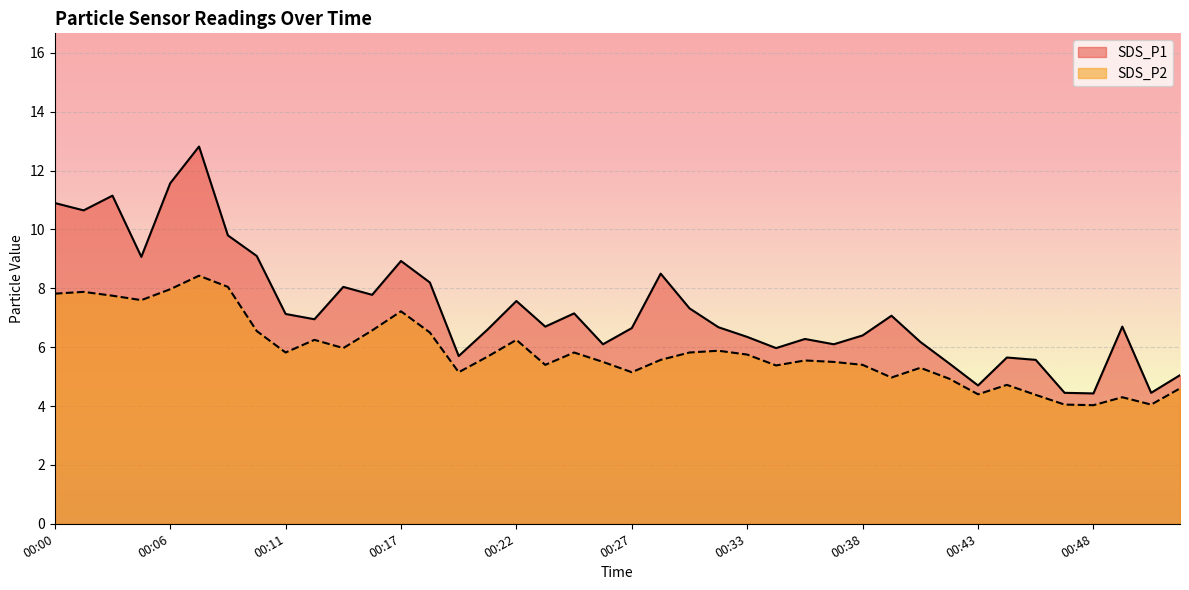

What is the value of the SDS_P1 point at the 18th from the left?

6.7